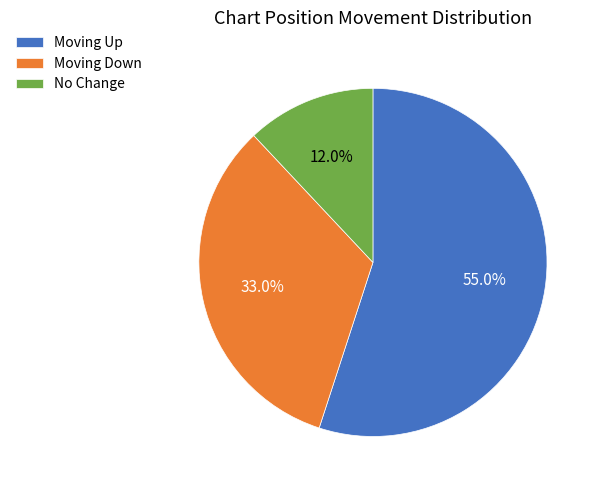

Combined, do Moving Up and No Change account for over 50%?

Yes